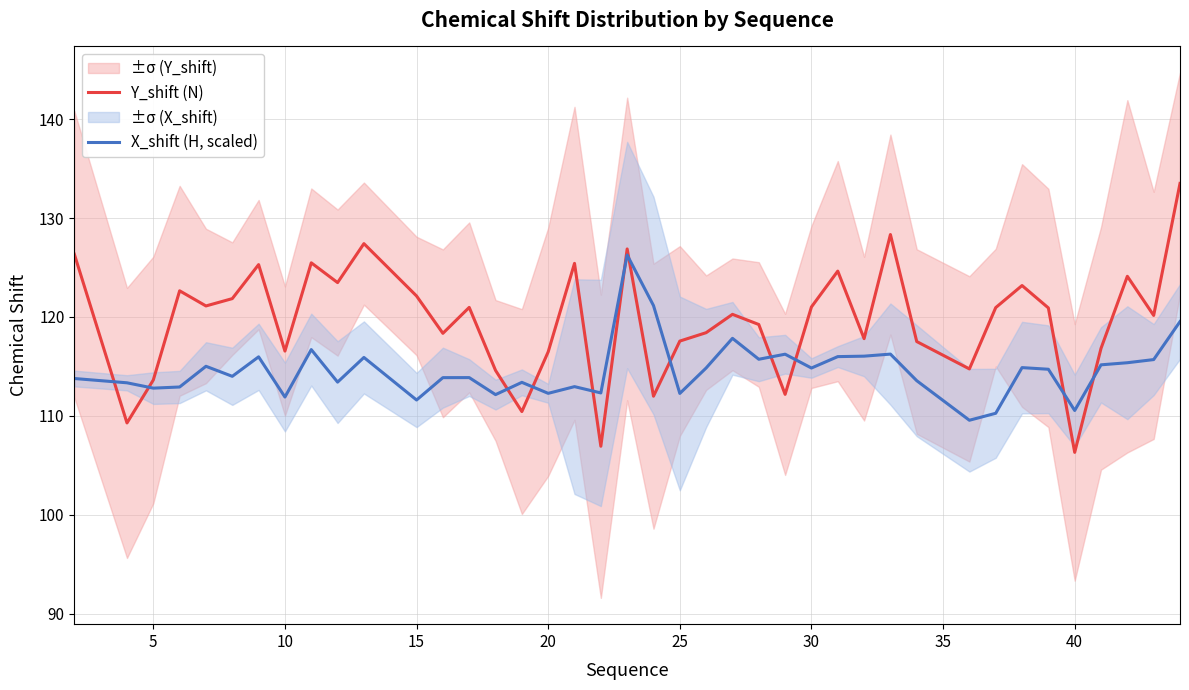

True or false: Y_shift (N) and X_shift (H, scaled) cross at least once.

True